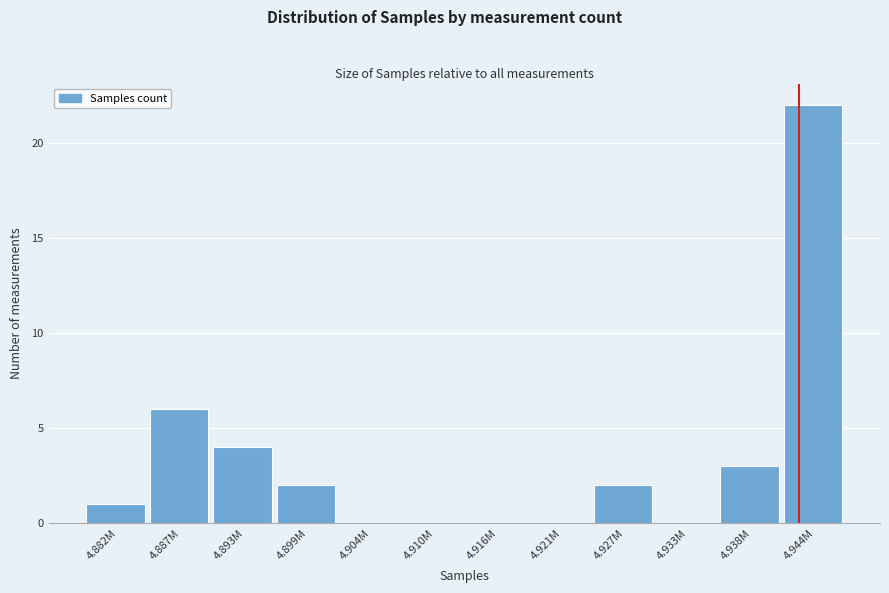

Reading right to left, what are all the values shown in this chart?

4.944M=22	4.938M=3	4.933M=0	4.927M=2	4.921M=0	4.916M=0	4.910M=0	4.904M=0	4.899M=2	4.893M=4	4.887M=6	4.882M=1